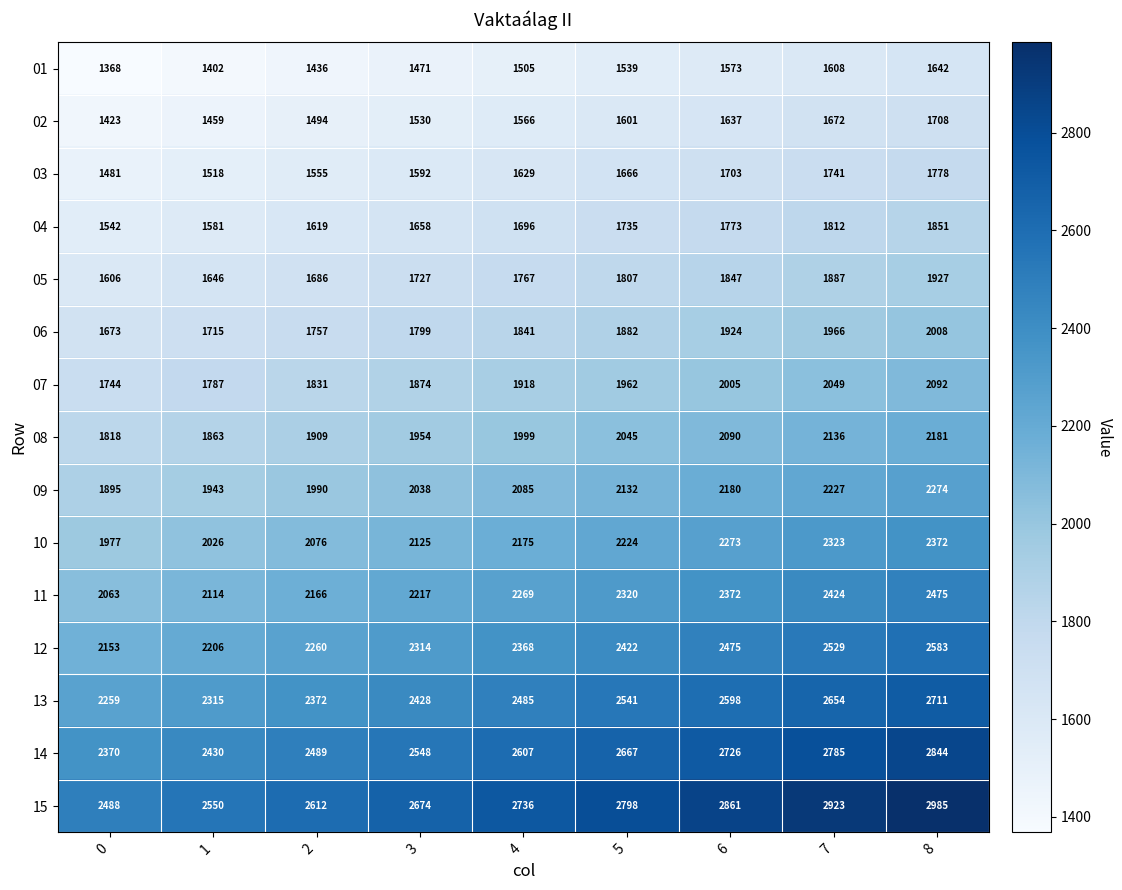

How many 13 values are between 2372 and 2598?

5